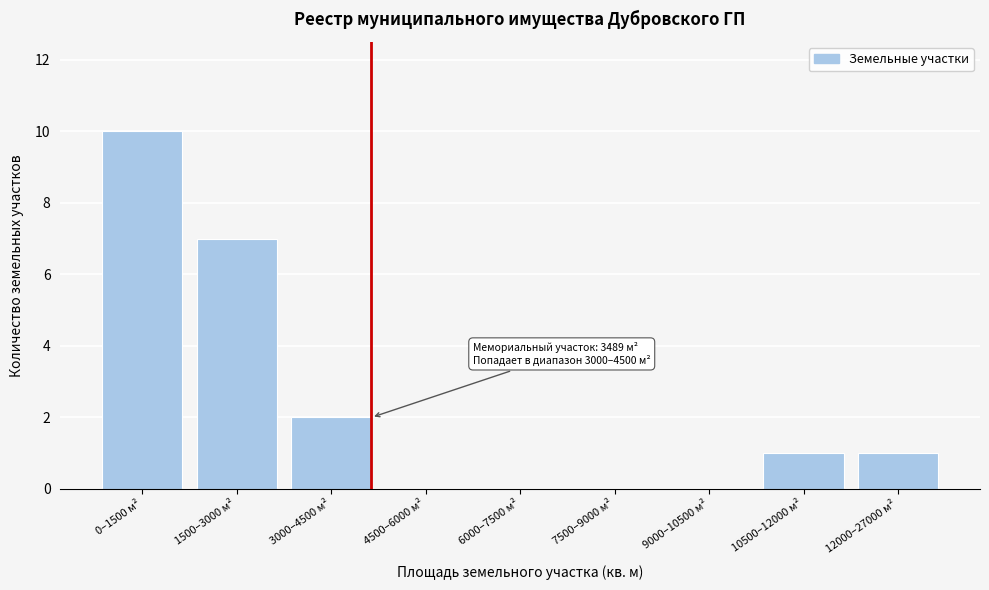

Reading right to left, extract all data points from this chart.

12000–27000 м²=1	10500–12000 м²=1	9000–10500 м²=0	7500–9000 м²=0	6000–7500 м²=0	4500–6000 м²=0	3000–4500 м²=2	1500–3000 м²=7	0–1500 м²=10